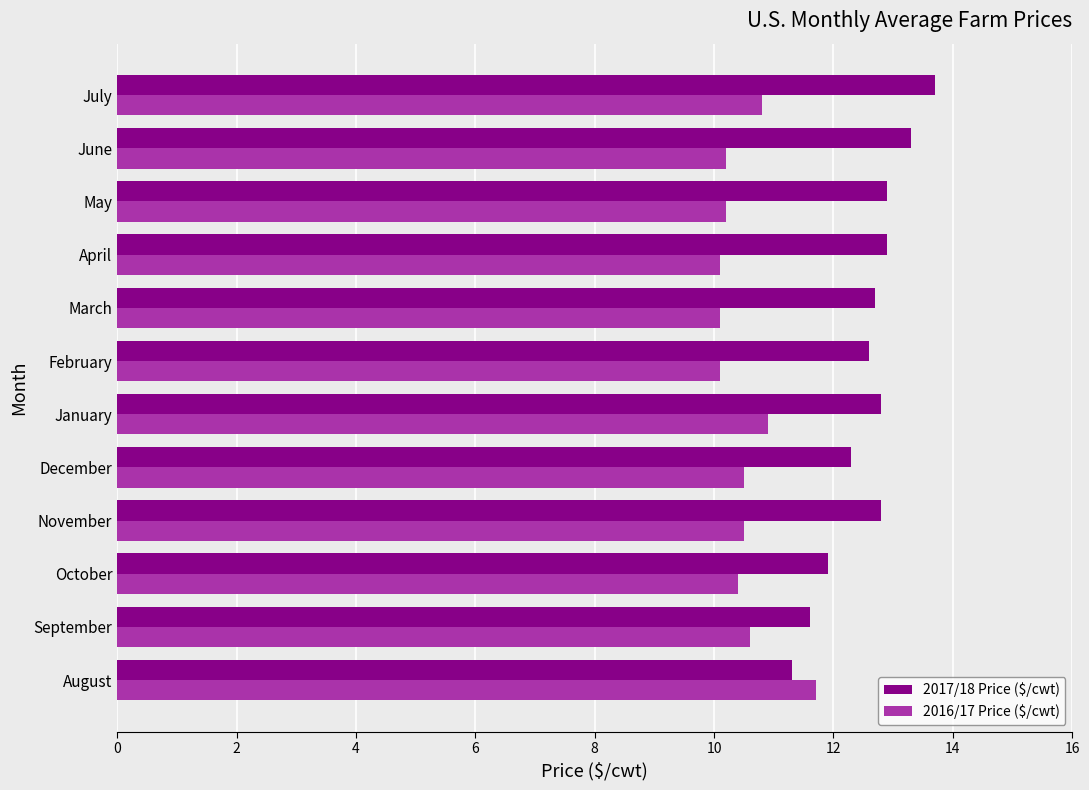

What is the approximate value of 2017/18 Price ($/cwt) at March?

12.7